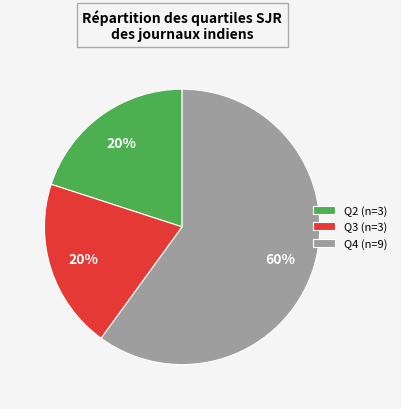

Does Q2 represent more than half of the total?

No